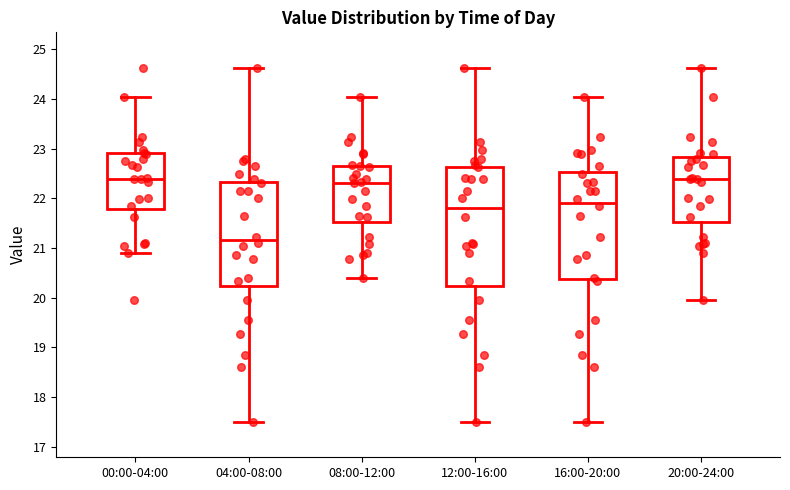

Where is the upper edge of the box for 20:00-24:00 on the y-axis? The values are not printed on the chart, so give them approximately, as read against the axis.

22.8